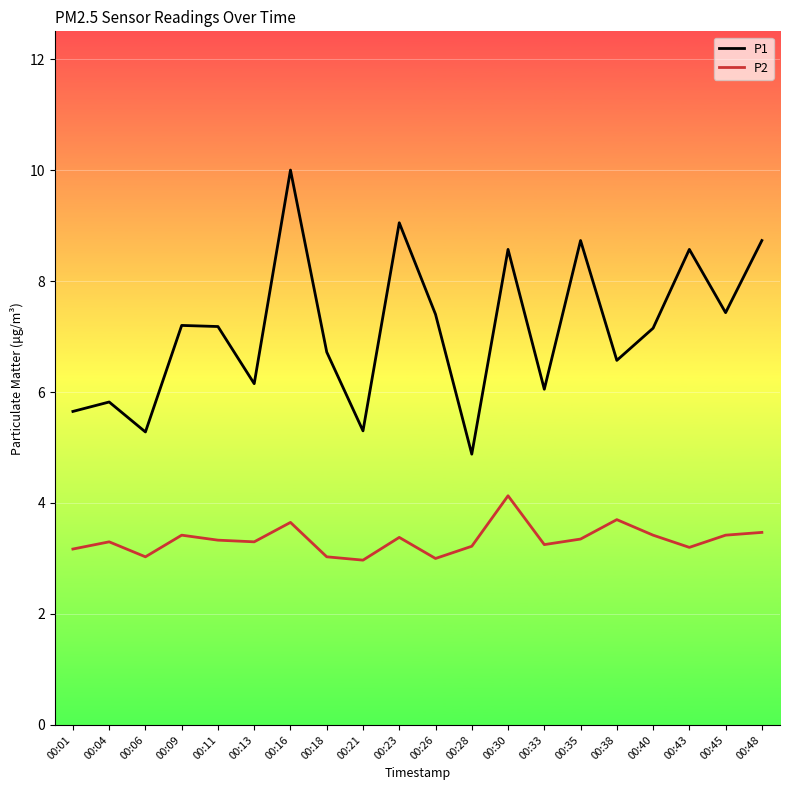

What is the sum of all P2 values?

66.7